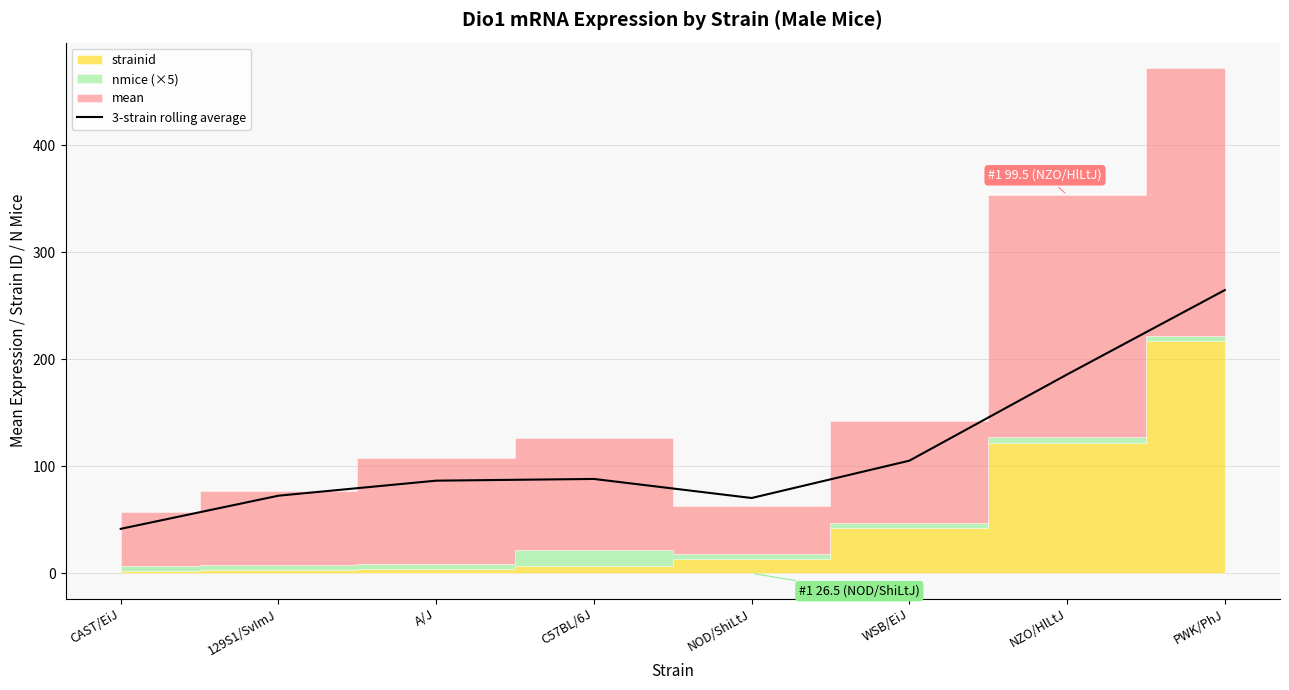

List the labels in order of value, smallest first.

CAST/EiJ, NOD/ShiLtJ, 129S1/SvImJ, A/J, C57BL/6J, WSB/EiJ, NZO/HlLtJ, PWK/PhJ